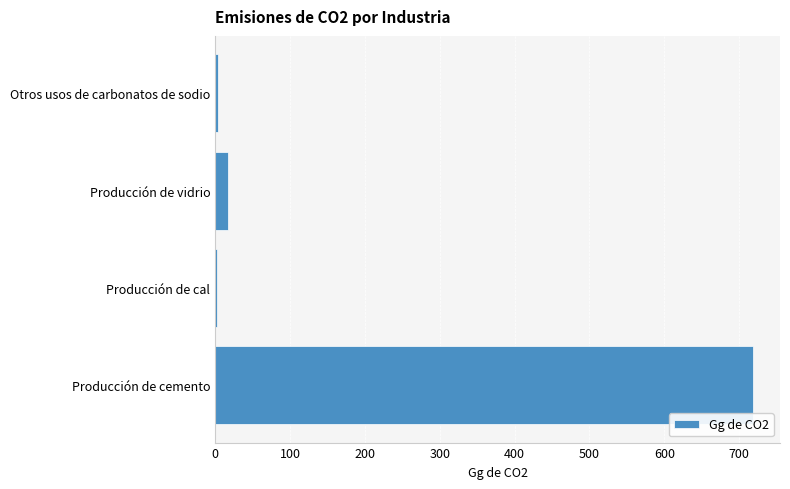

The value at Producción de vidrio is 16.7. True or false?

True